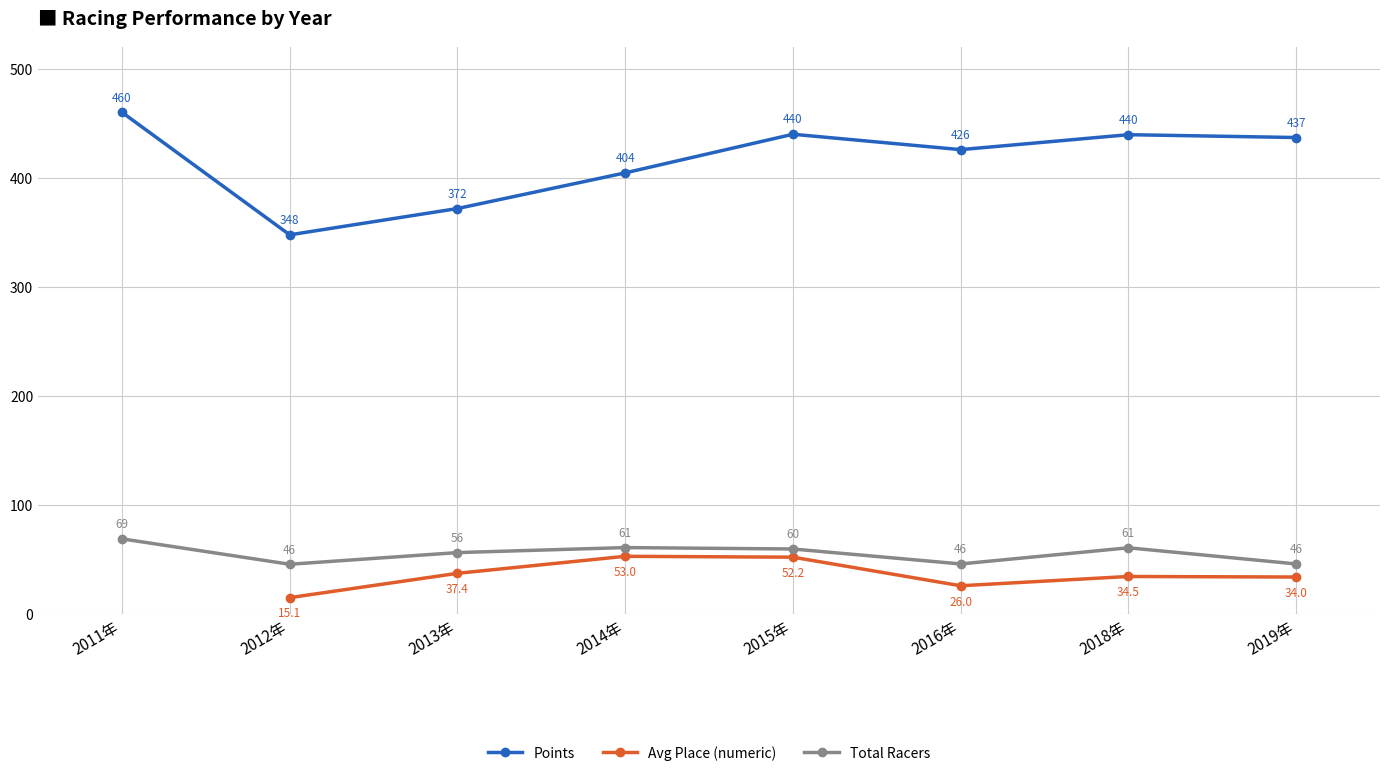

What is the sum of the Points values at 2013年 and 2016年?

797.6